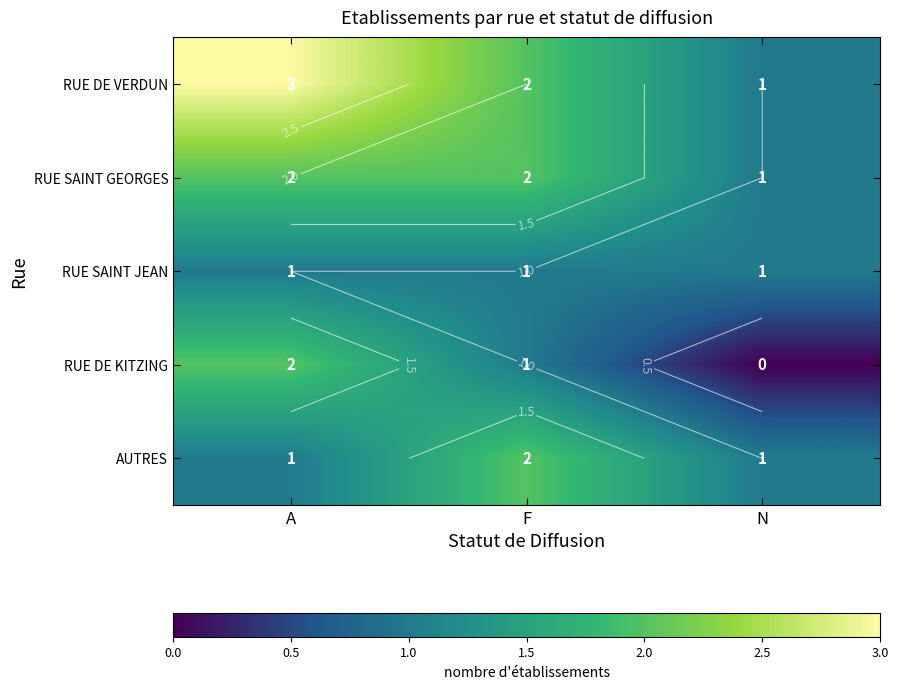

List the series in order of their peak value, highest first.

RUE DE VERDUN, RUE SAINT GEORGES, RUE DE KITZING, AUTRES, RUE SAINT JEAN